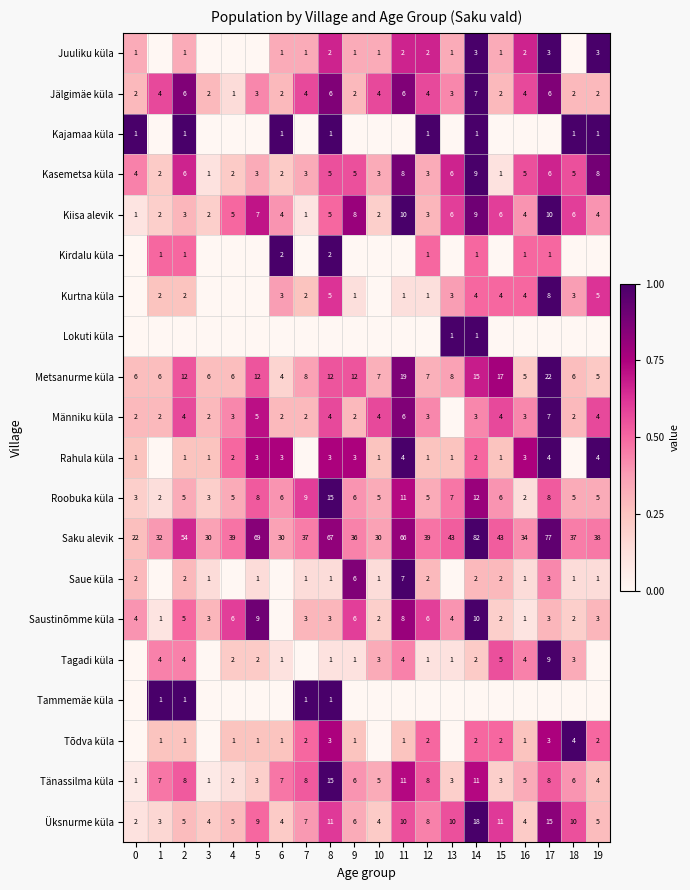

Where does the Roobuka küla series first go above 6?

5